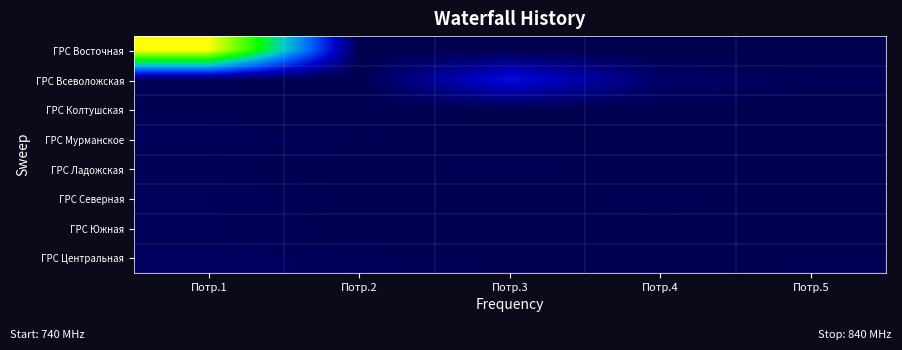

Rank the series by their maximum value, from lowest to highest.

ГРС Колтушская, ГРС Ладожская, ГРС Южная, ГРС Мурманское, ГРС Северная, ГРС Центральная, ГРС Всеволожская, ГРС Восточная